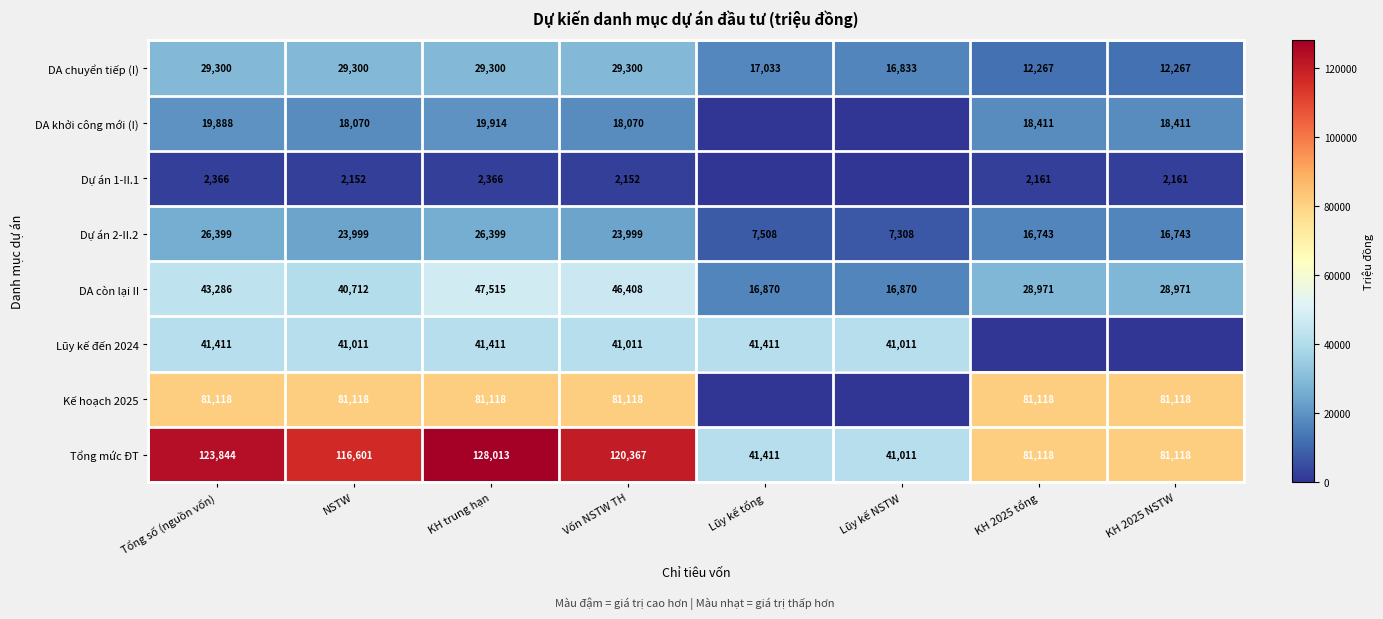

The value of Kế hoạch 2025 at Vốn NSTW TH is 81118. True or false?

True